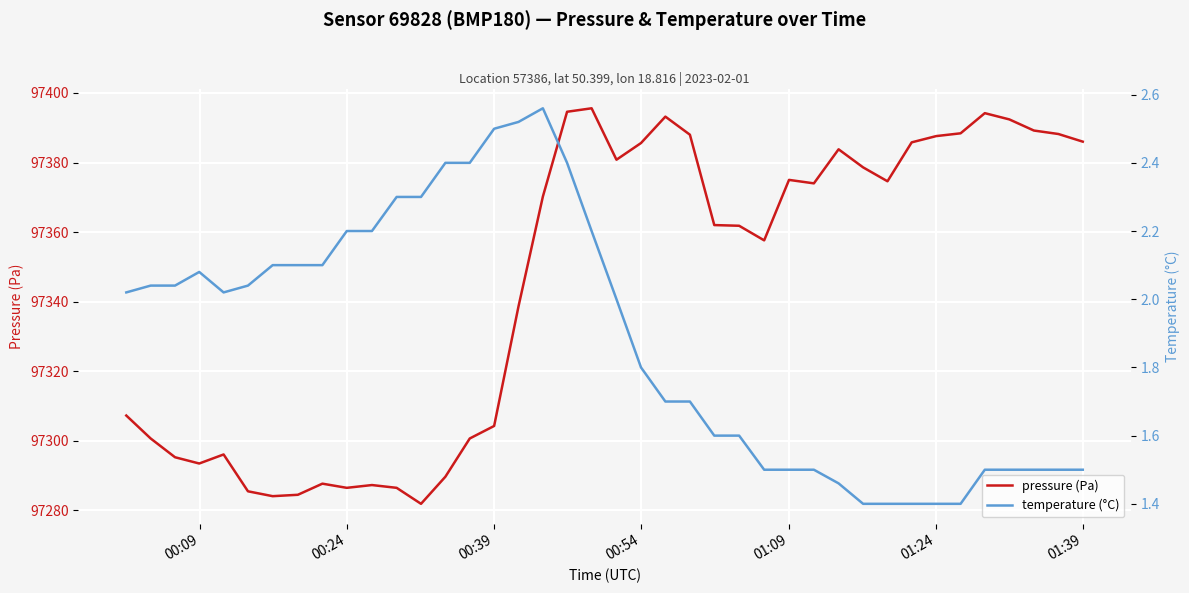

True or false: pressure (Pa) and temperature (°C) intersect in this chart.

False